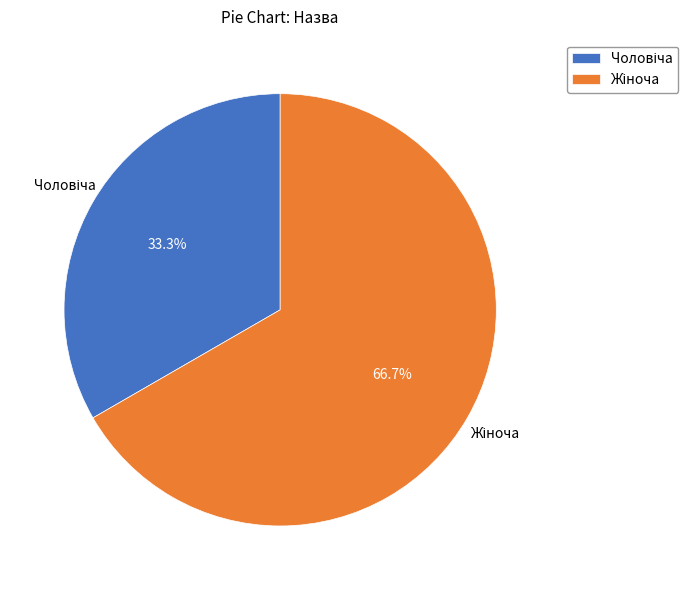

Is there any slice that represents more than half of the pie?

Yes